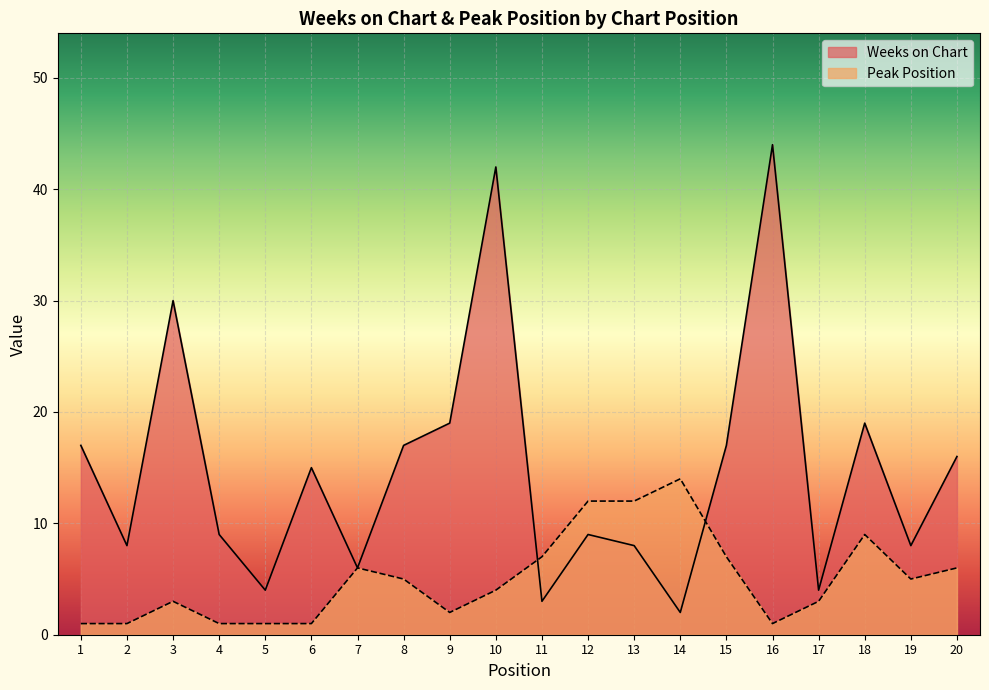

True or false: Peak Position has a value of 12 at 12.

True